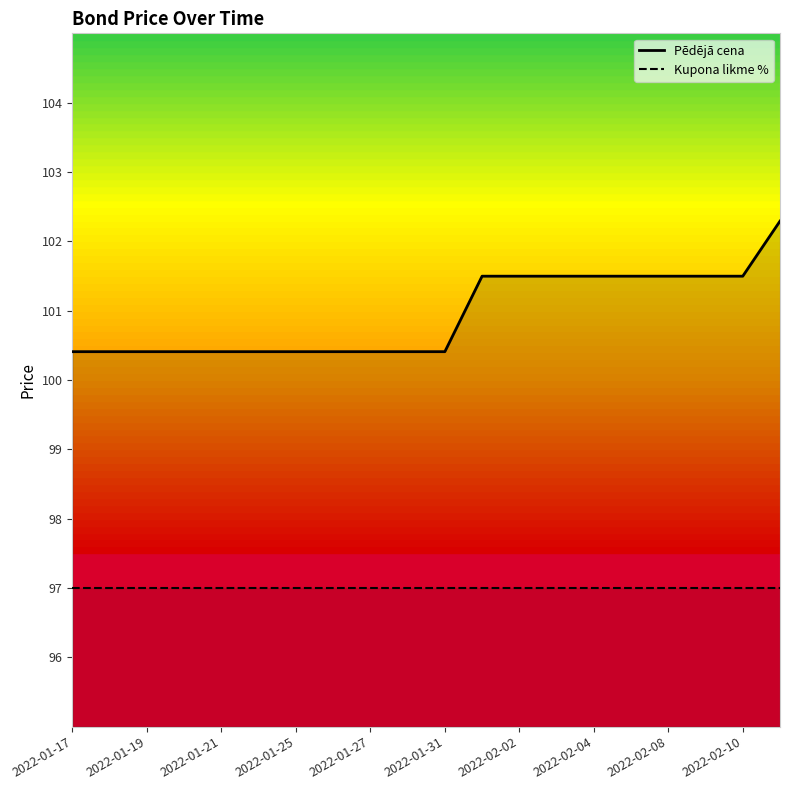

The Kupona likme % series shows 161.9 at 19. True or false?

False